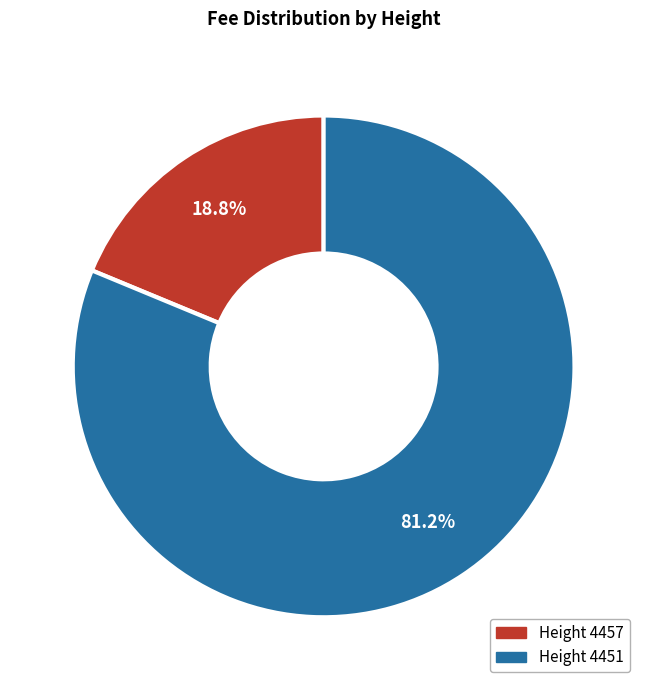

Is there a majority slice in this chart?

Yes